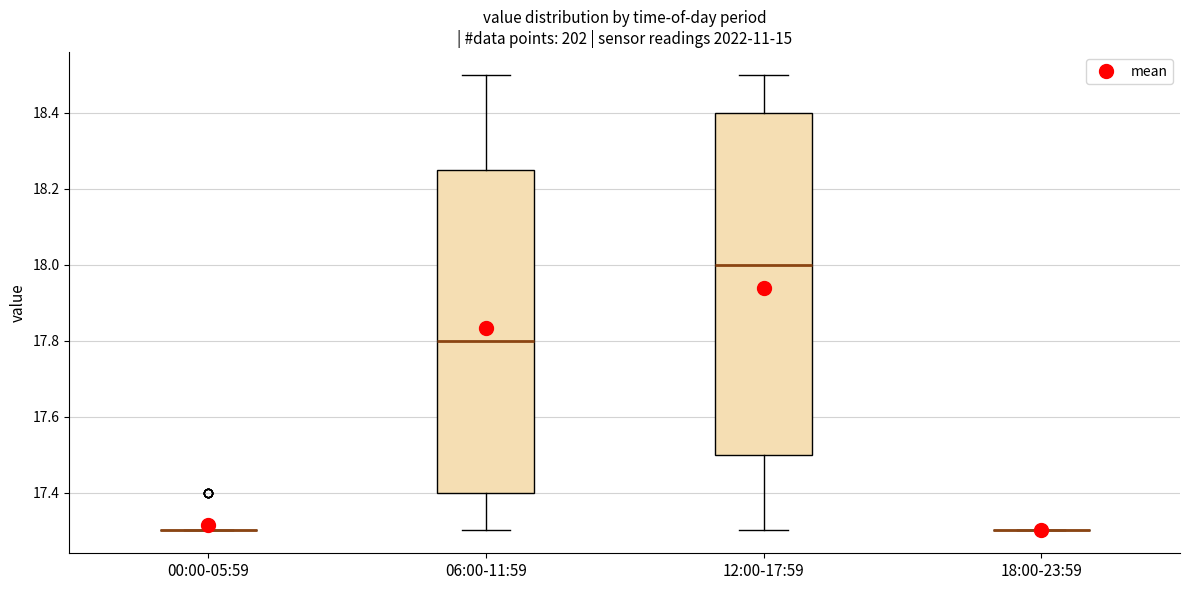

Where is the upper edge of the box for 06:00-11:59 on the y-axis? The values are not printed on the chart, so give them approximately, as read against the axis.

18.26